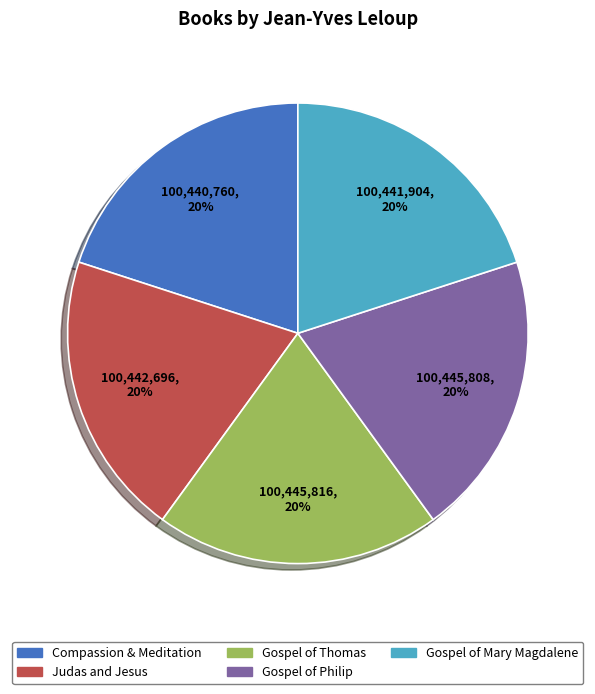

Approximately how many times larger is the value at Gospel of Thomas compared to Gospel of Mary Magdalene?

1.0